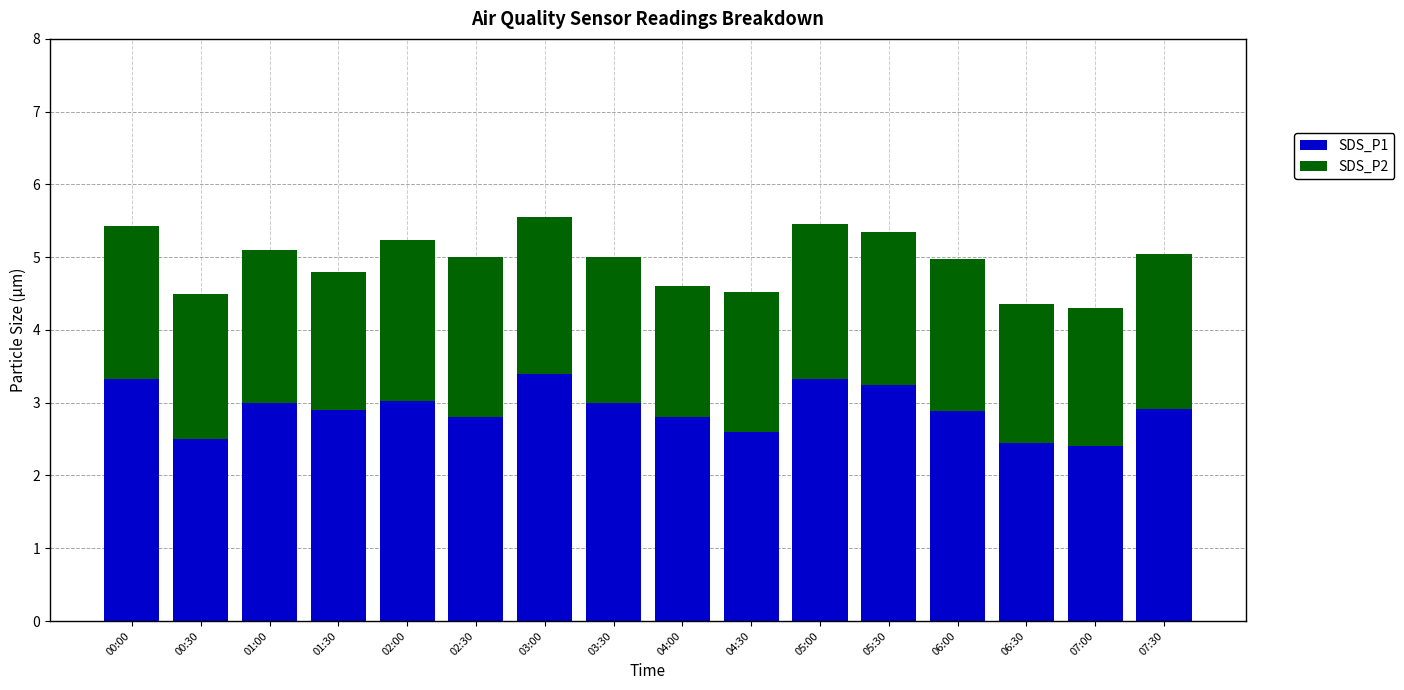

How many distinct data groups are displayed?

2